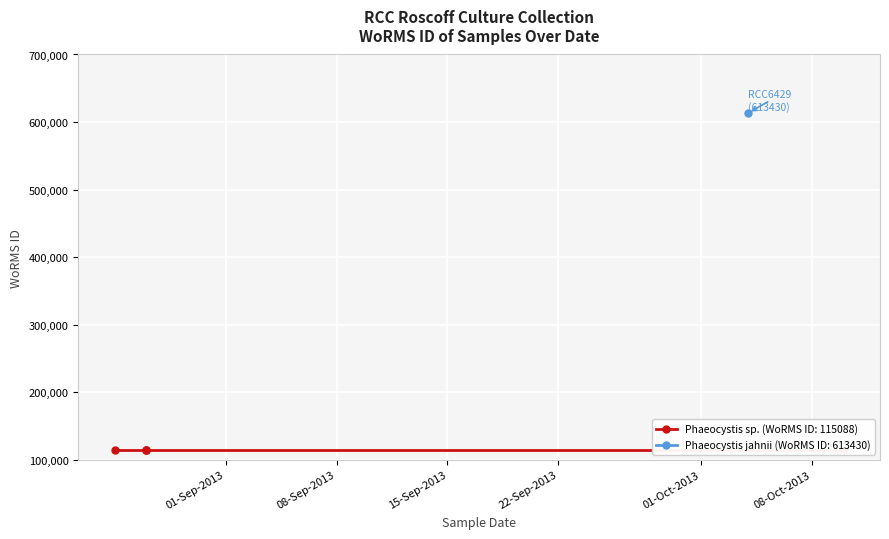

What is the value of the 1st point from the left?

115088